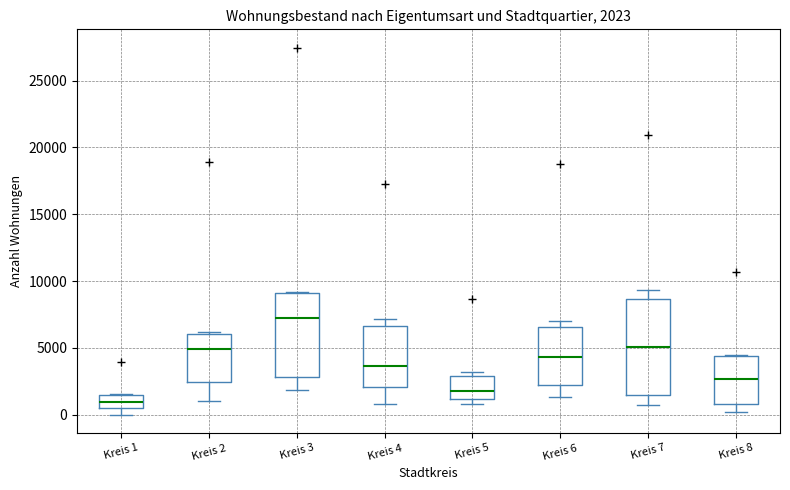

Comparing the boxes themselves (not the whiskers), which one is the tallest?

Kreis 7